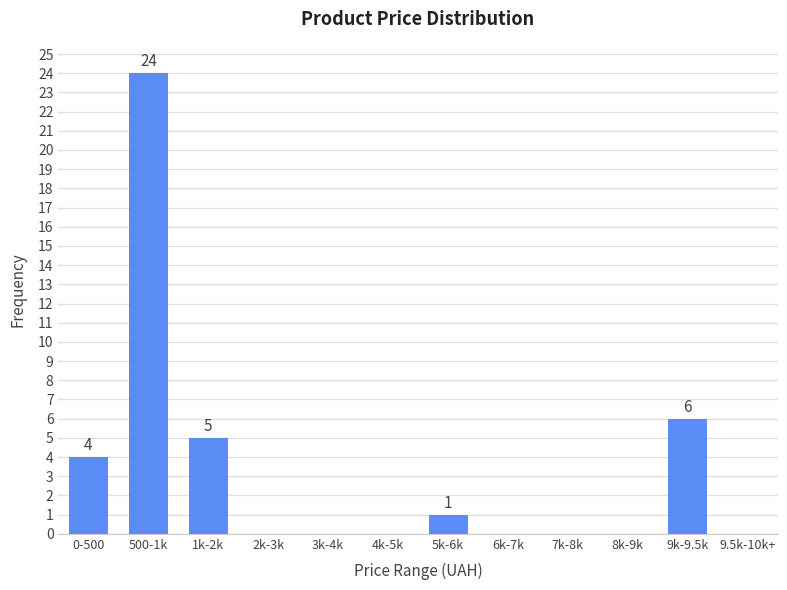

Reading left to right, what are all the values shown in this chart?

0-500=4	500-1k=24	1k-2k=5	2k-3k=0	3k-4k=0	4k-5k=0	5k-6k=1	6k-7k=0	7k-8k=0	8k-9k=0	9k-9.5k=6	9.5k-10k+=0